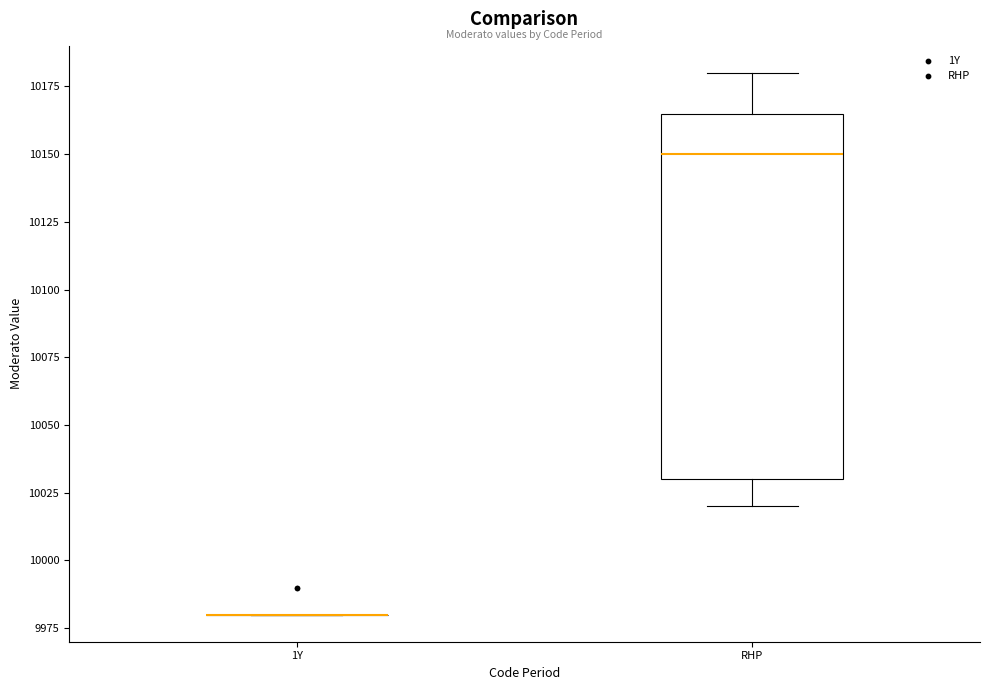

Reading left to right, transcribe this box plot: for each box, give where its median line is, the range the box spans, and where its two whiskers end, as read against the y-axis. The values are not printed on the chart, so give them approximately, as read against the axis.

1Y: box collapsed to a line at 9980, whiskers 9980 to 9980
RHP: median 10150, box 10030 to 10165, whiskers 10020 to 10180